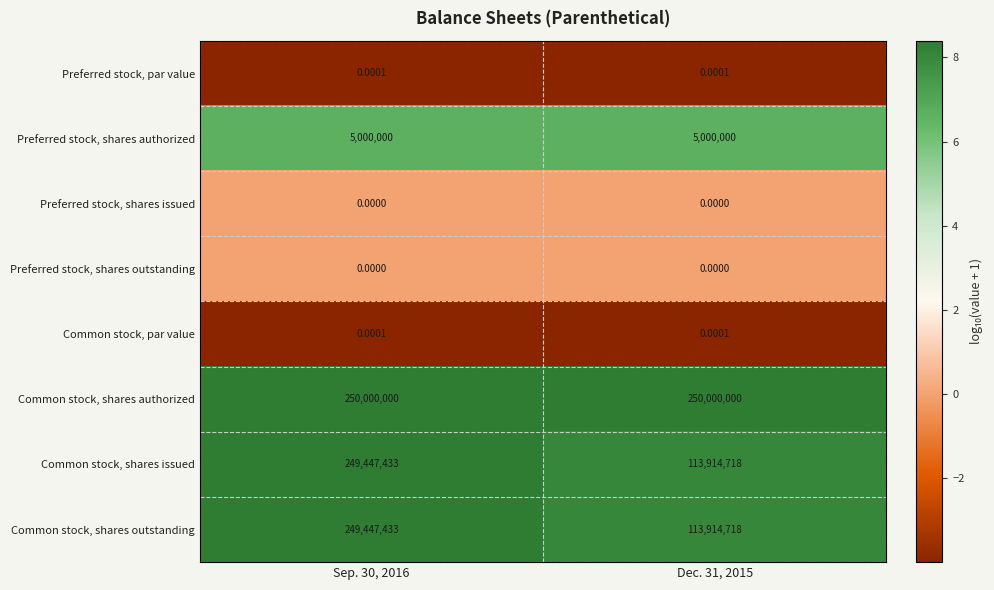

Is the value of Common stock, par value at Sep. 30, 2016 greater than the value of Common stock, shares issued at Dec. 31, 2015?

No